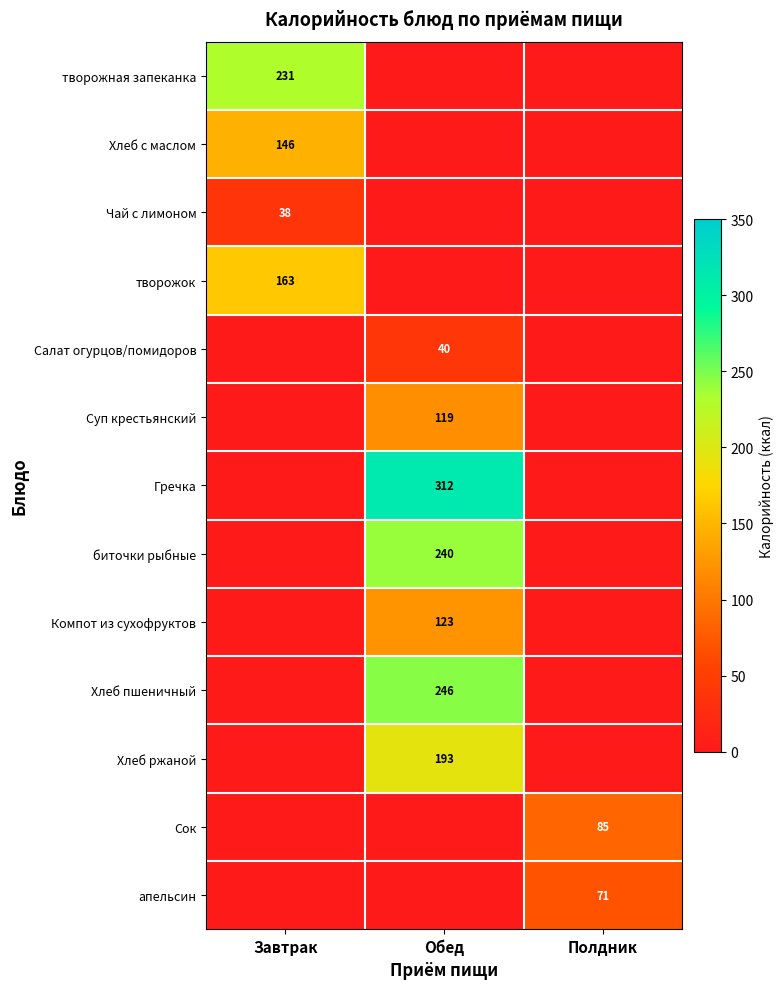

The value of апельсин at Полдник is 71. True or false?

True